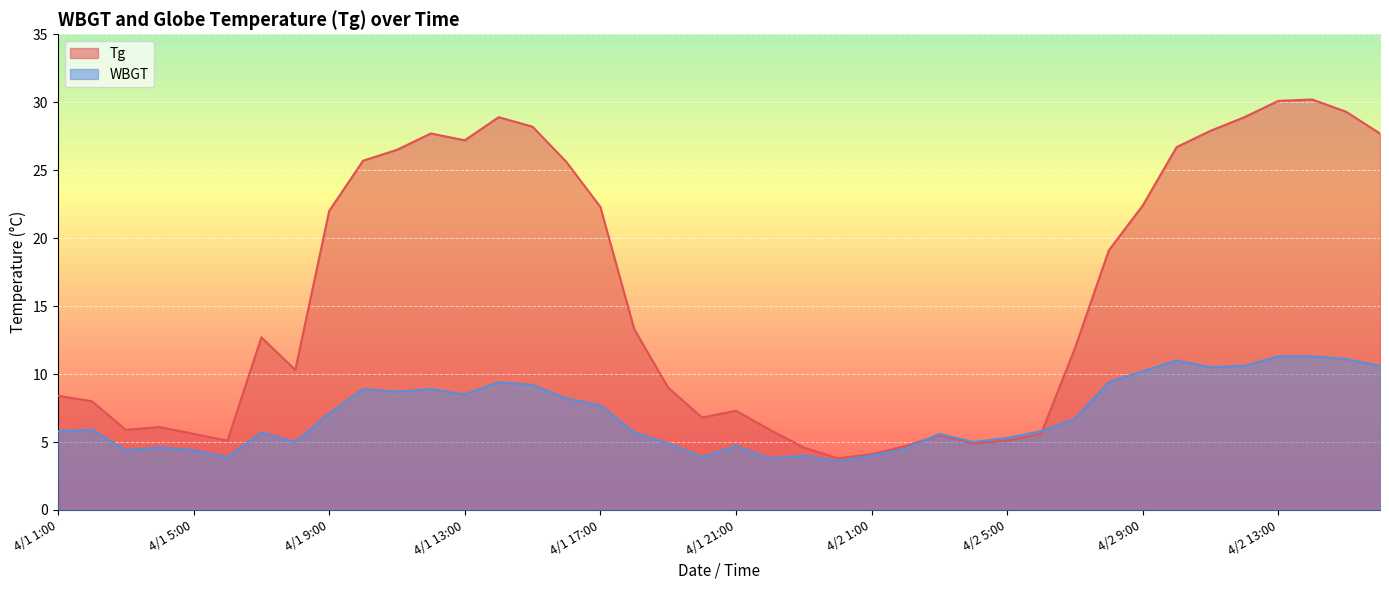

What is the label of the 21st point from the left?

4/1 21:00